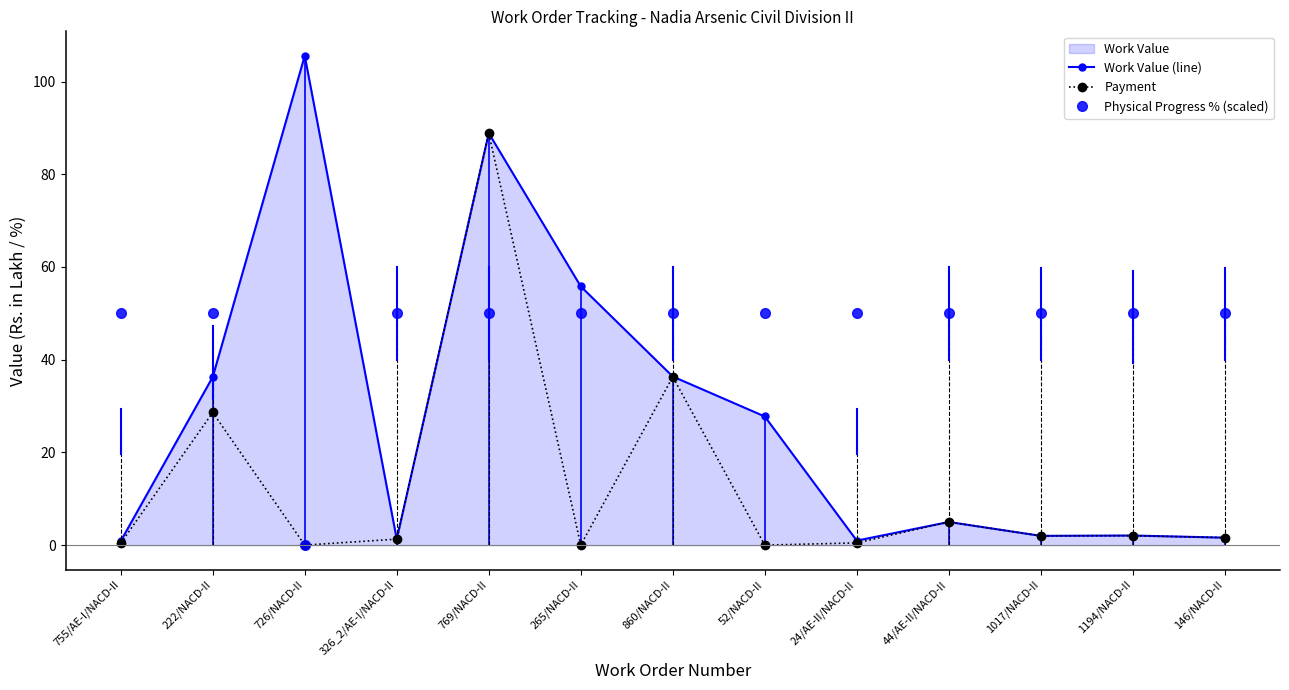

How many lines are shown in the chart?

3